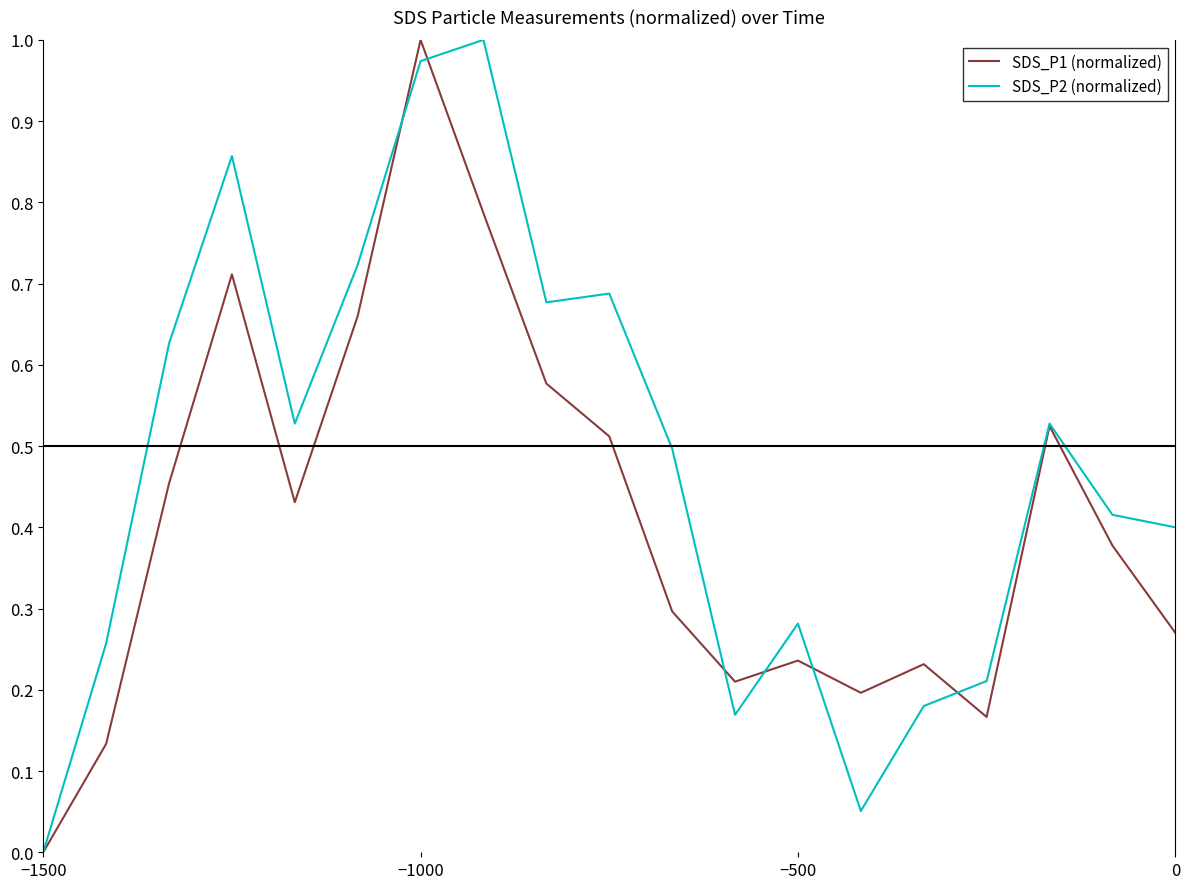

How many values in the SDS_P2 (normalized) series exceed 0?

18